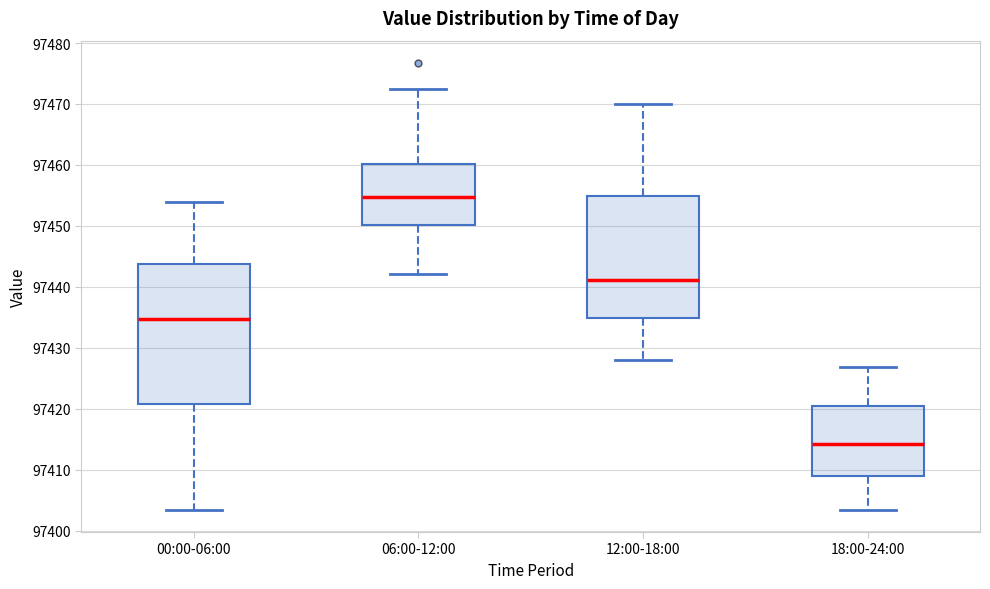

Where is the lower edge of the box for 00:00-06:00 on the y-axis? The values are not printed on the chart, so give them approximately, as read against the axis.

97421